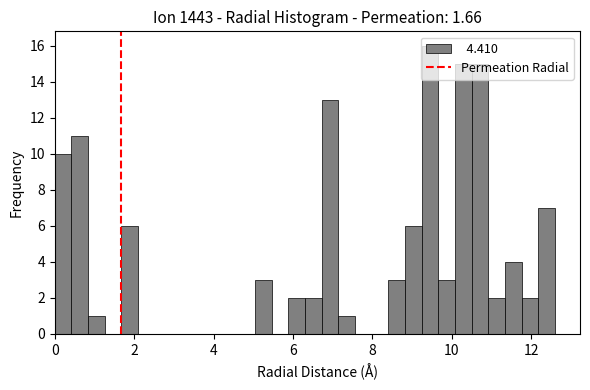

Read against the x-axis, roughly where is the centre of the tallest bar?

9.4